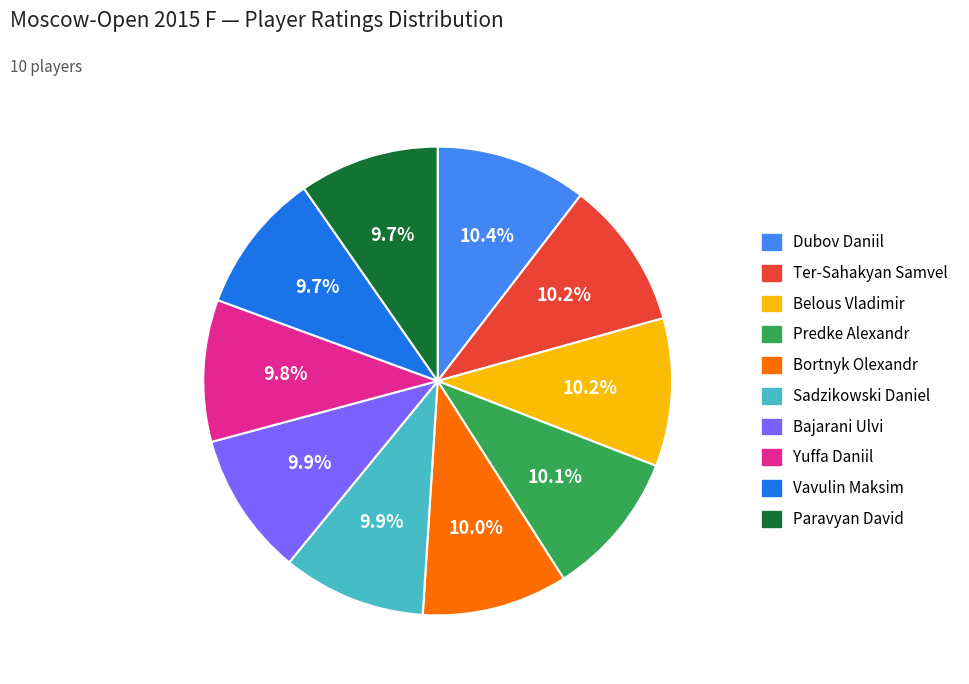

Approximately how many times larger is the value at Predke Alexandr compared to Vavulin Maksim?

1.0